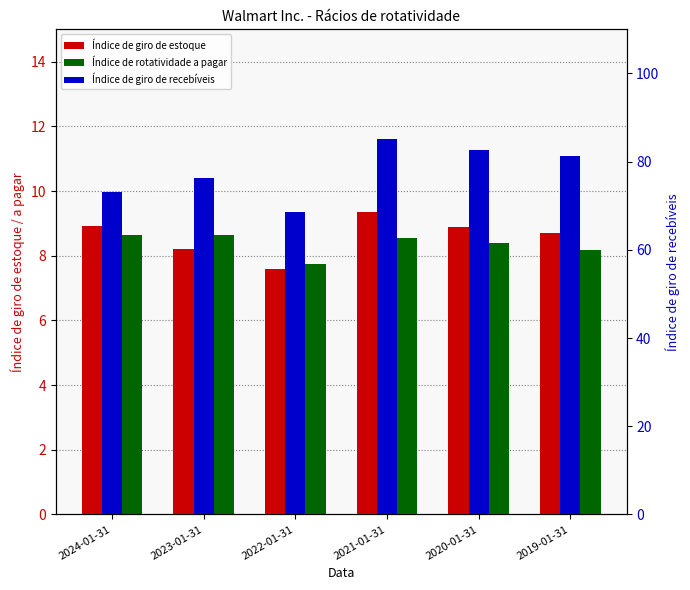

The Índice de giro de recebíveis series shows 104.7 at 2024-01-31. True or false?

False